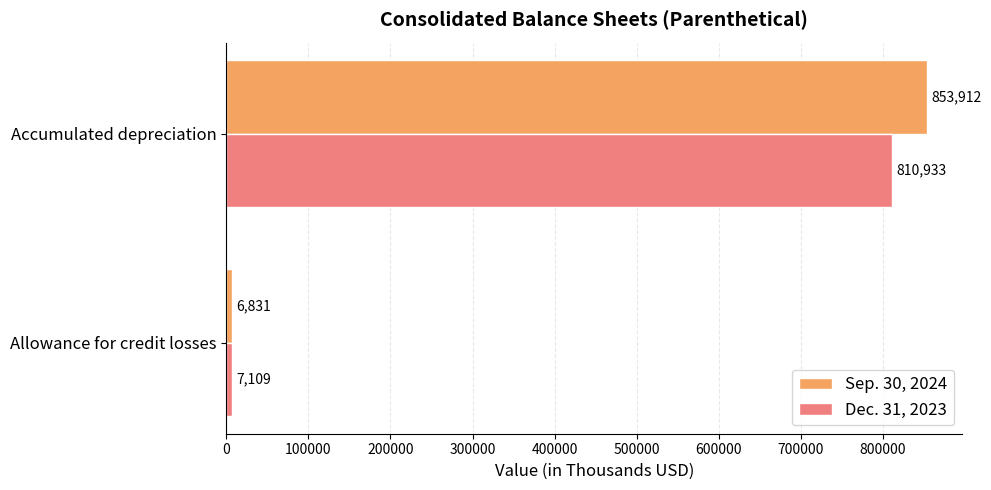

Rank the series at Allowance for credit losses from lowest to highest value.

Sep. 30, 2024, Dec. 31, 2023